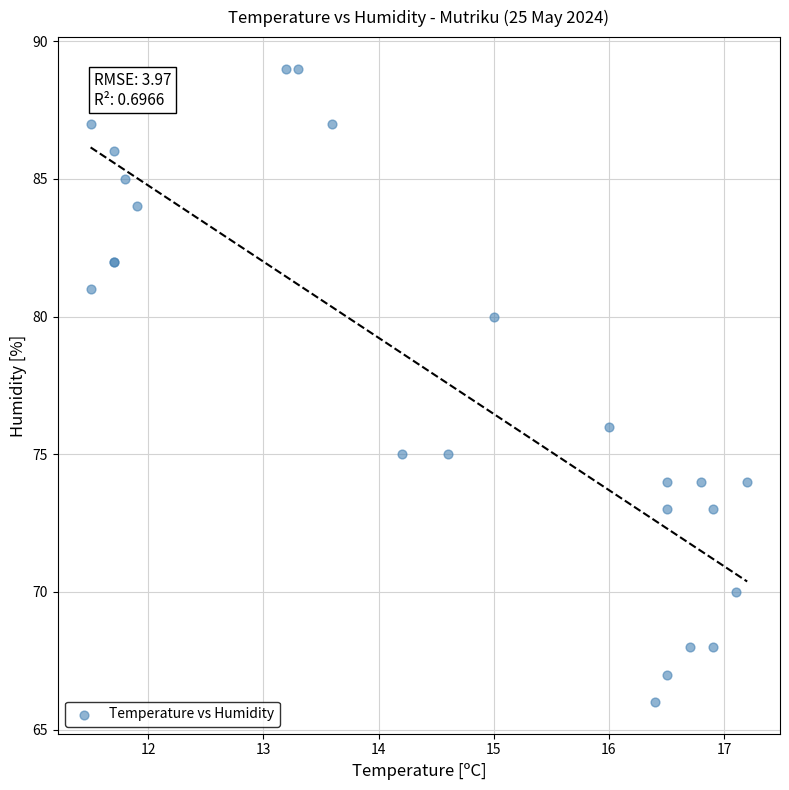

What Y value in the scatter plot is closest to 77?

76